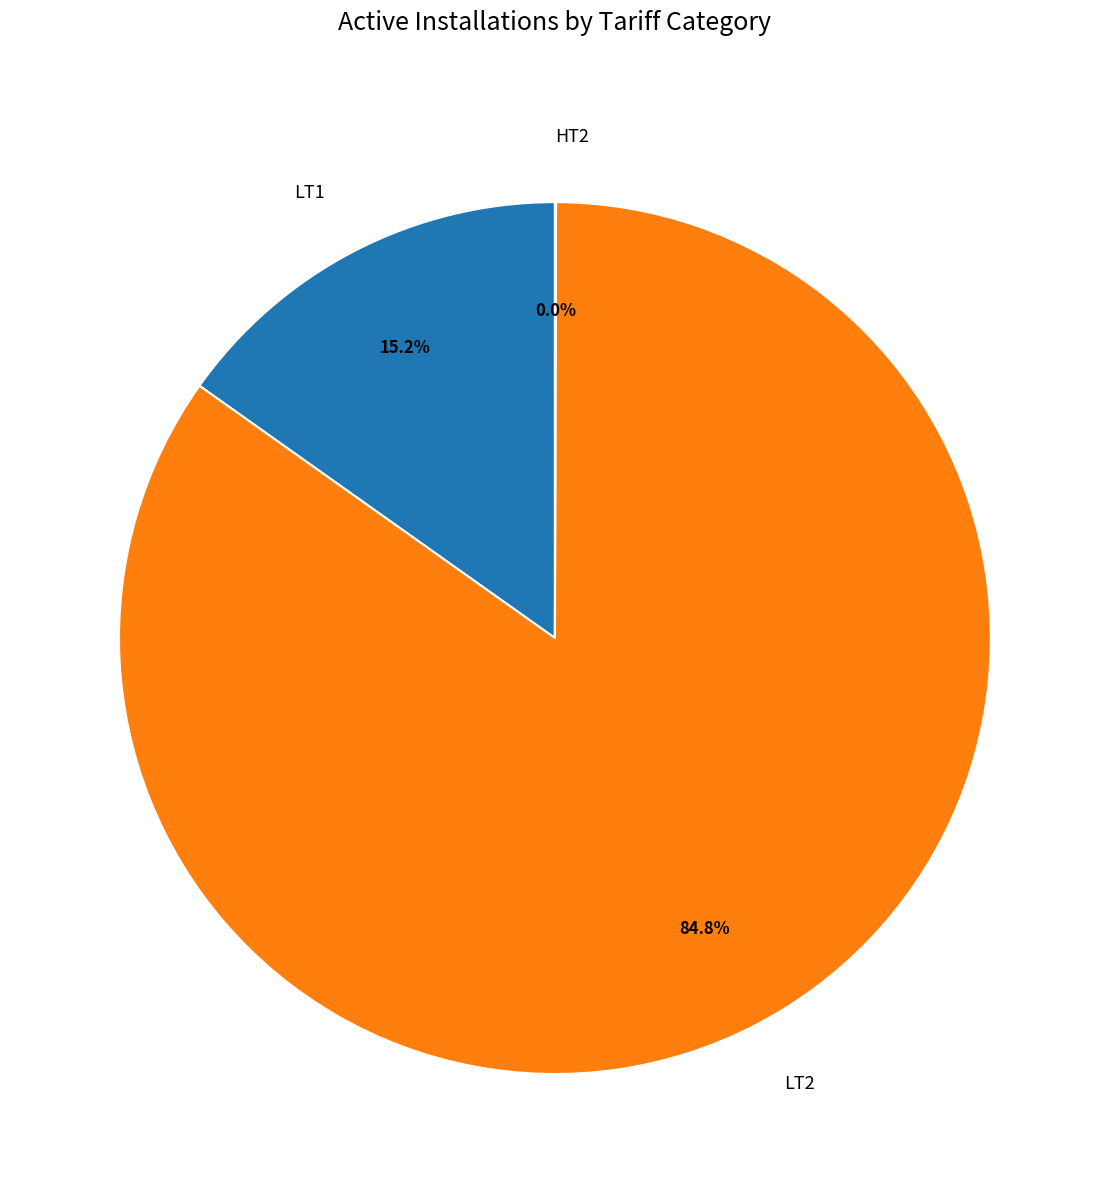

Between LT1 and LT2, which is larger?

LT2